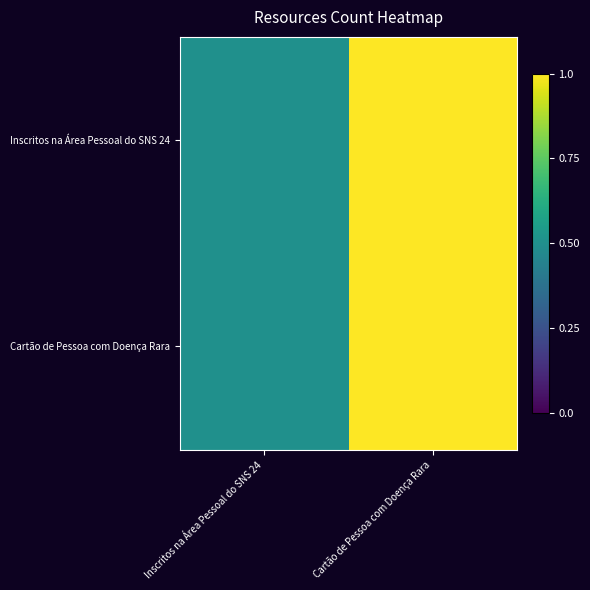

List the series in order of their peak value, highest first.

Inscritos na Área Pessoal do SNS 24, Cartão de Pessoa com Doença Rara